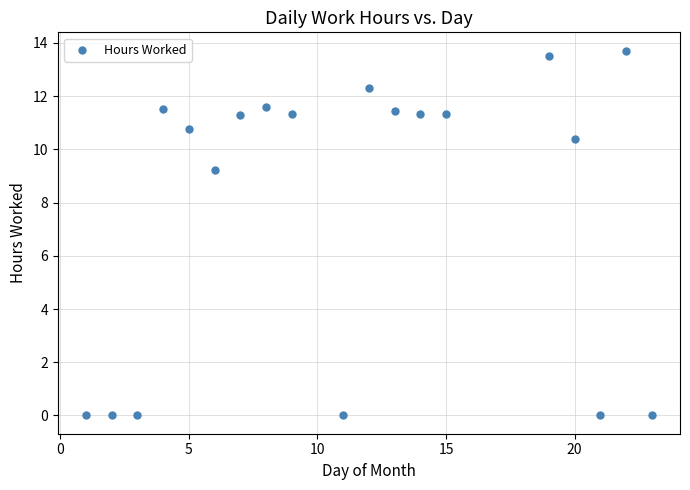

What Y value in the scatter plot is closest to 6?

9.2